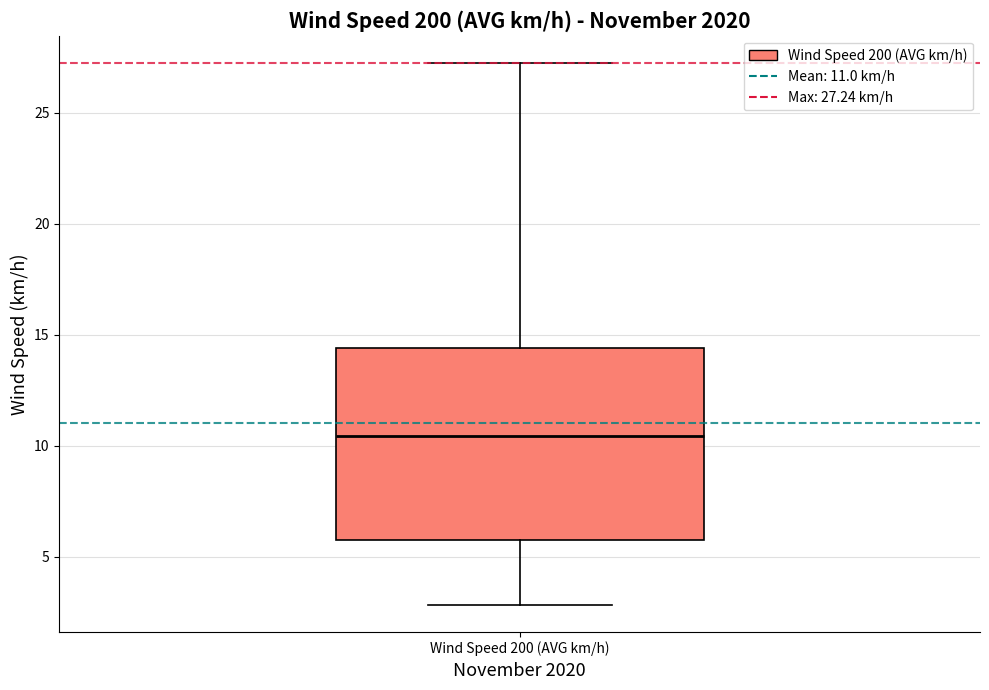

Where does the lower whisker of the box for Wind Speed 200 (AVG km/h) end on the y-axis? The values are not printed on the chart, so give them approximately, as read against the axis.

3.0